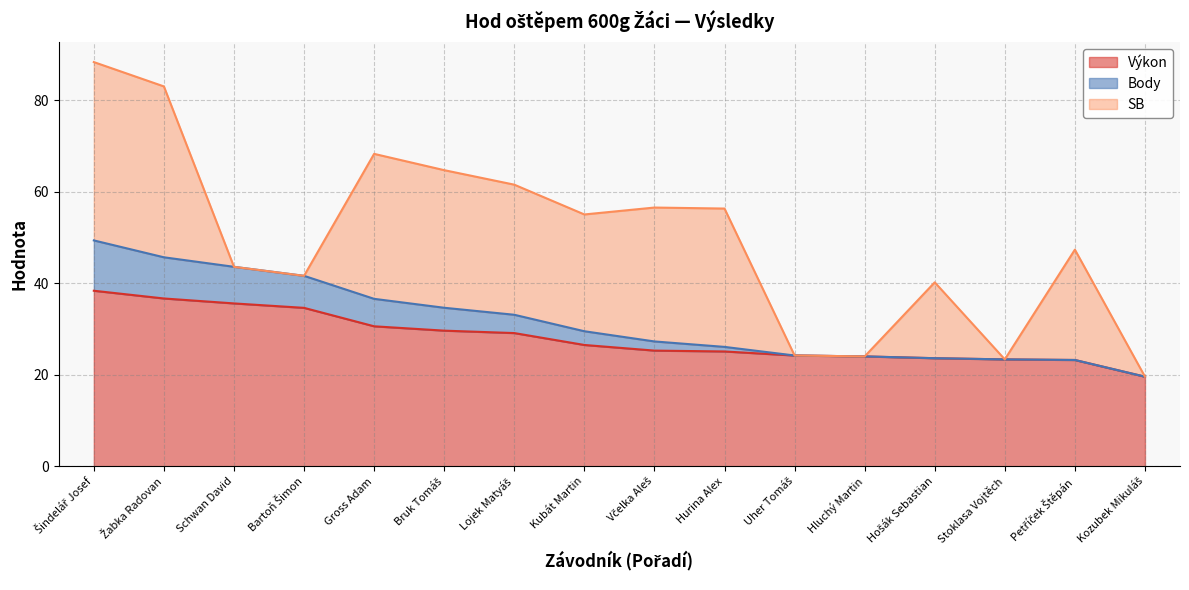

What is the lowest value of the Výkon series?

19.6